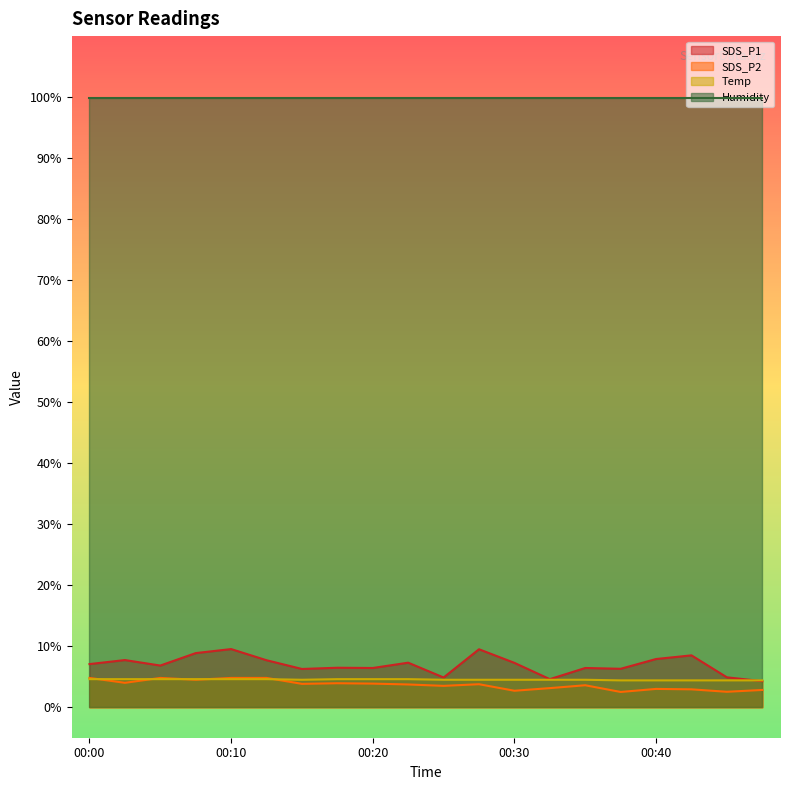

Which series has the largest range (max minus min)?

SDS_P1